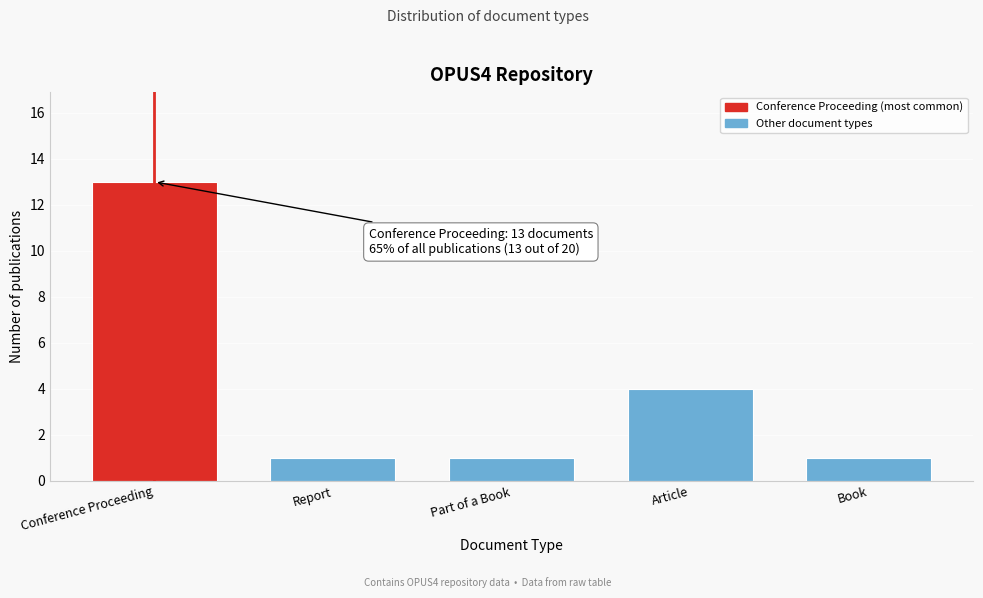

Reading right to left, extract all data points from this chart.

1	4	1	1	13